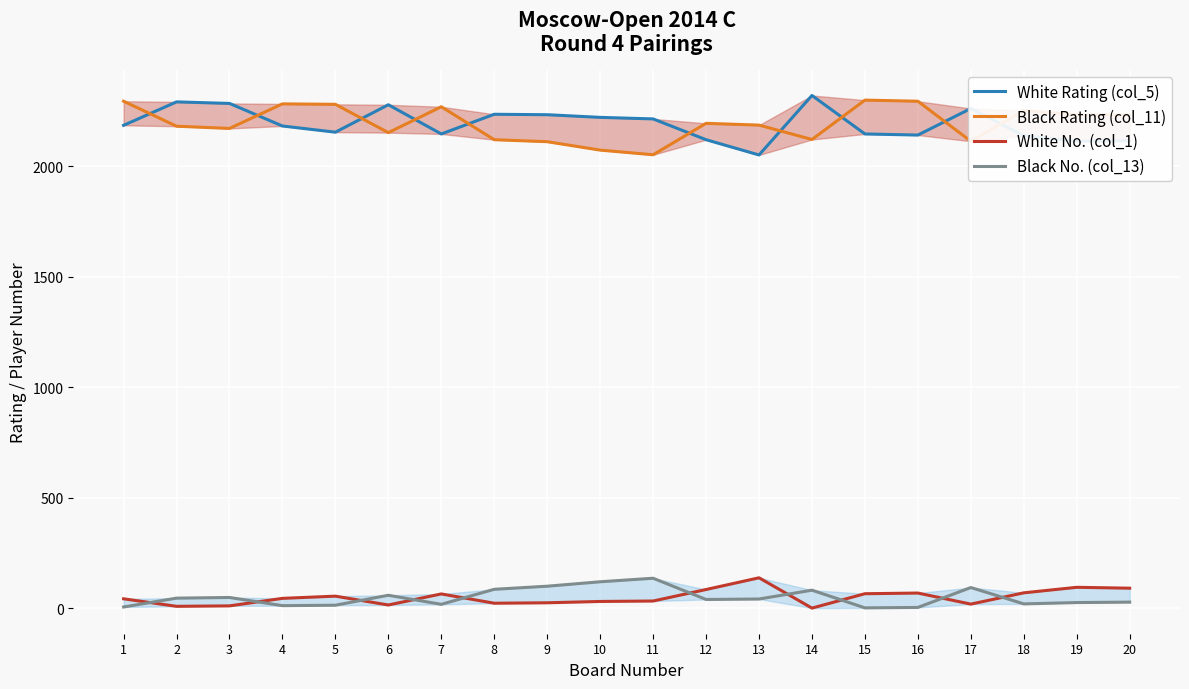

Reading left to right, what are all the values shown in this chart?

White Rating (col_5): 2184	2290	2283	2181	2153	2277	2145	2234	2232	2220	2213	2119	2050	2319	2145	2140	2260	2137	2112	2114
Black Rating (col_11): 2293	2180	2170	2281	2279	2151	2268	2119	2110	2072	2051	2193	2185	2120	2298	2293	2112	2251	2232	2231
White No. (col_1): 43	9	11	45	55	15	65	23	25	31	33	85	138	1	66	69	19	70	95	91
Black No. (col_13): 6	46	49	12	14	59	18	86	100	120	136	40	42	82	2	4	94	20	26	28